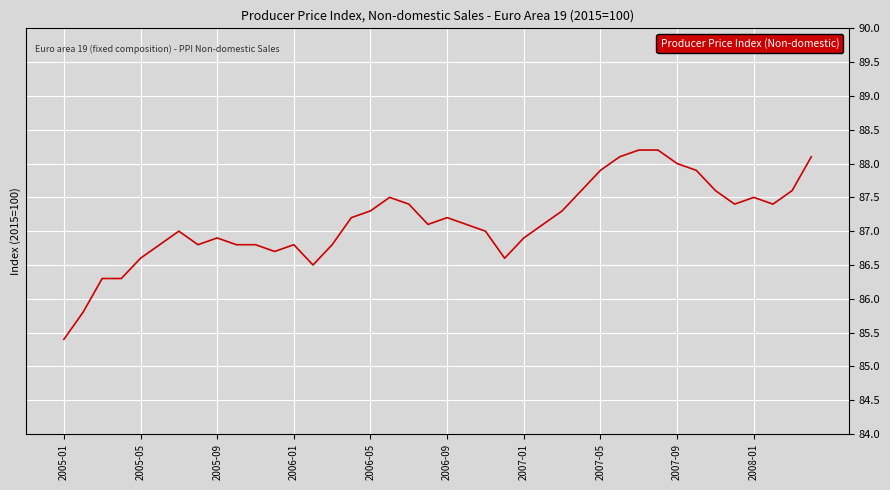

What is the difference between the maximum and minimum values?

2.8